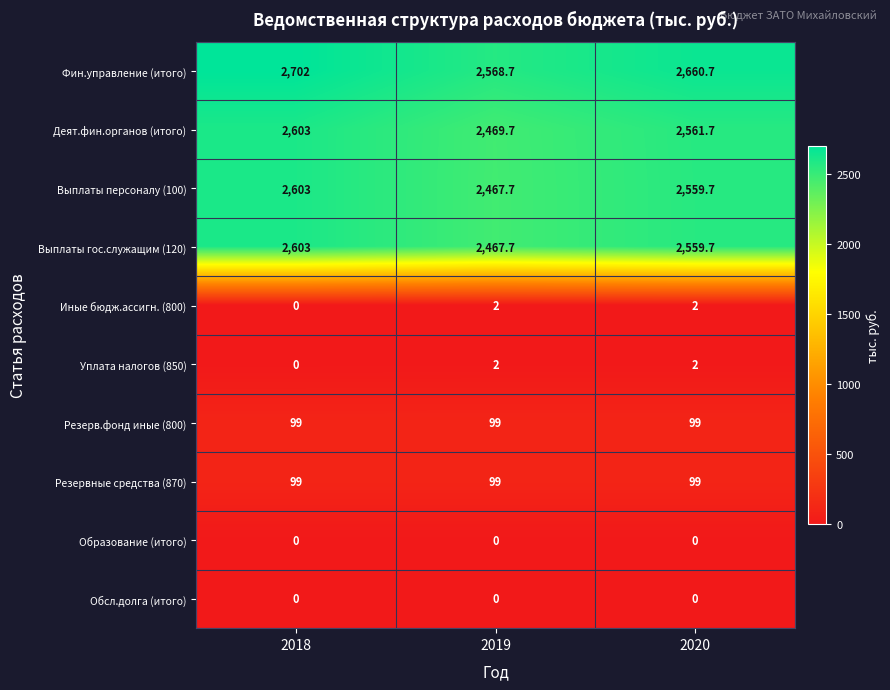

What is the sum of all Деят.фин.органов (итого) values?

7634.4